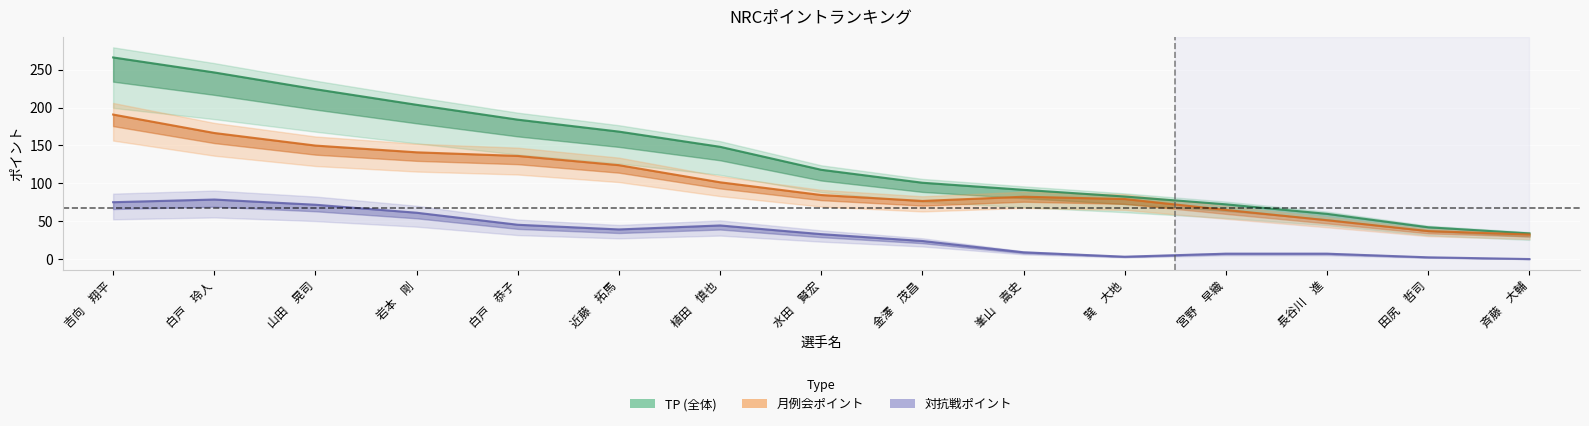

What position from the left is 白戸　玲人?

2